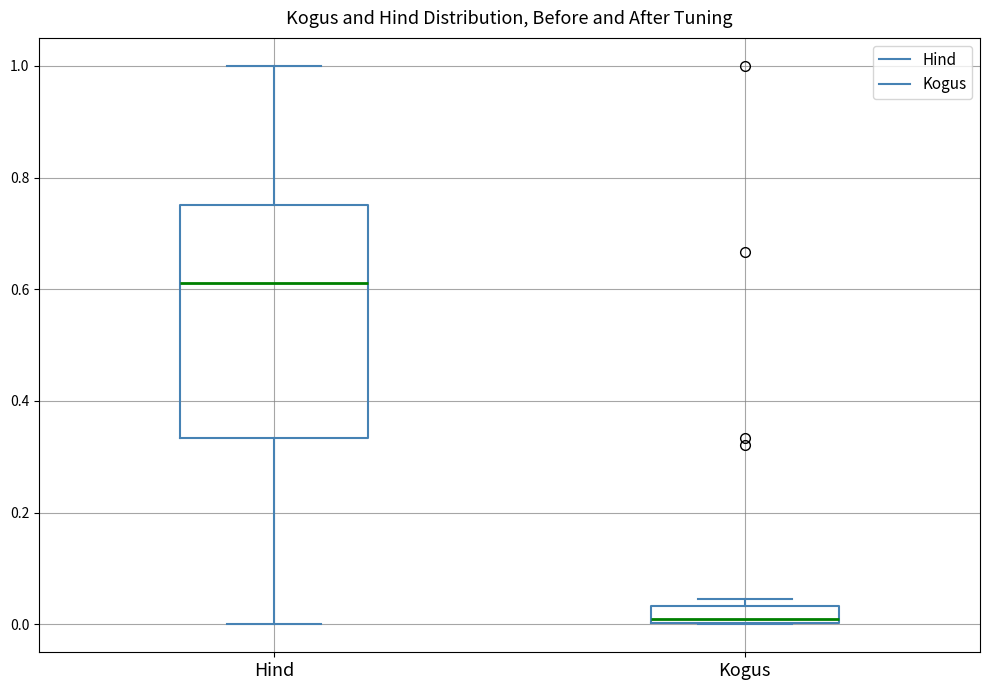

Where is the upper edge of the box for Kogus on the y-axis? The values are not printed on the chart, so give them approximately, as read against the axis.

0.04